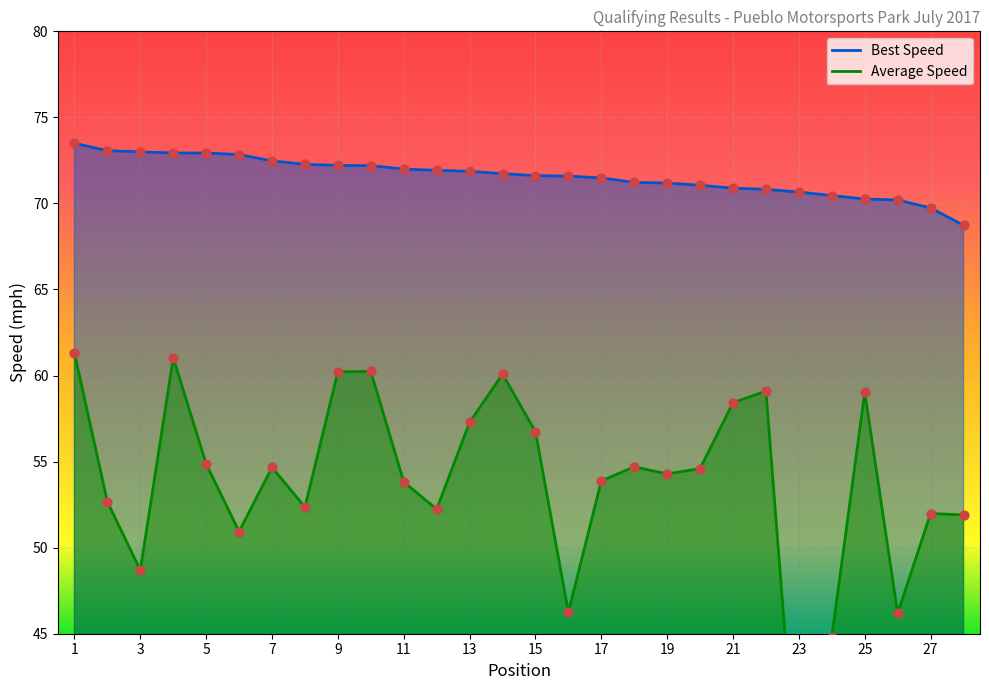

Is the value of Average Speed at 19 greater than the value of Best Lap time at 22?

No